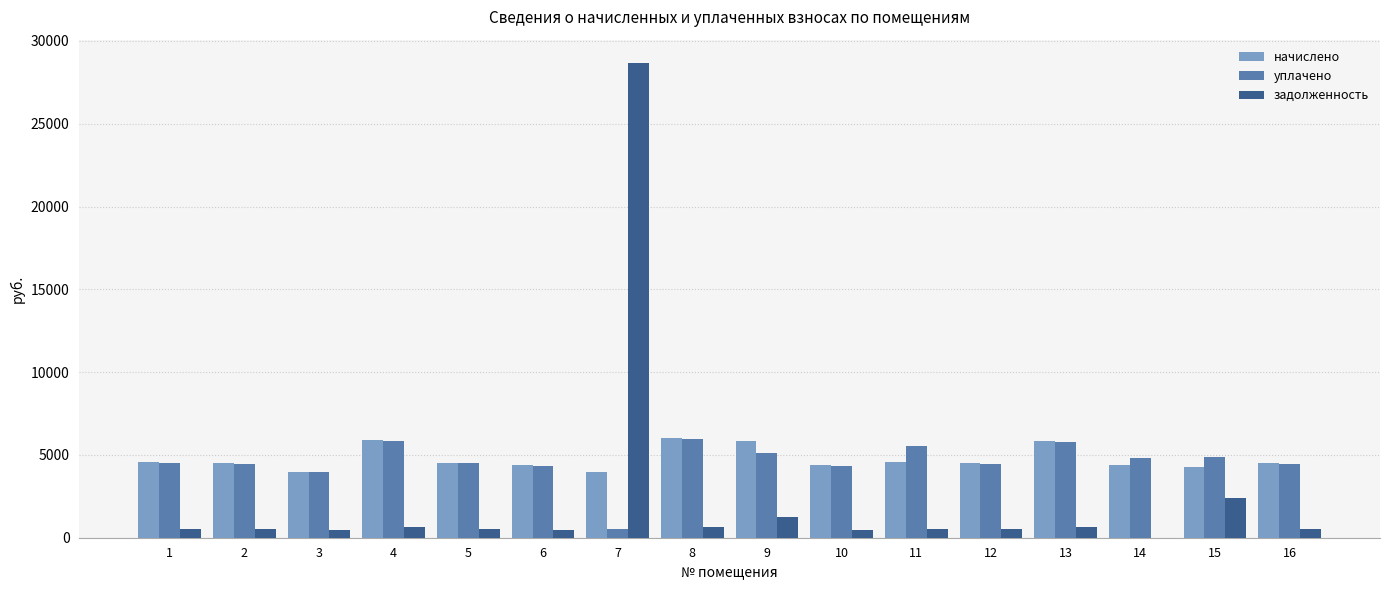

What is the difference between the задолженность values at 1 and 16?

5.9